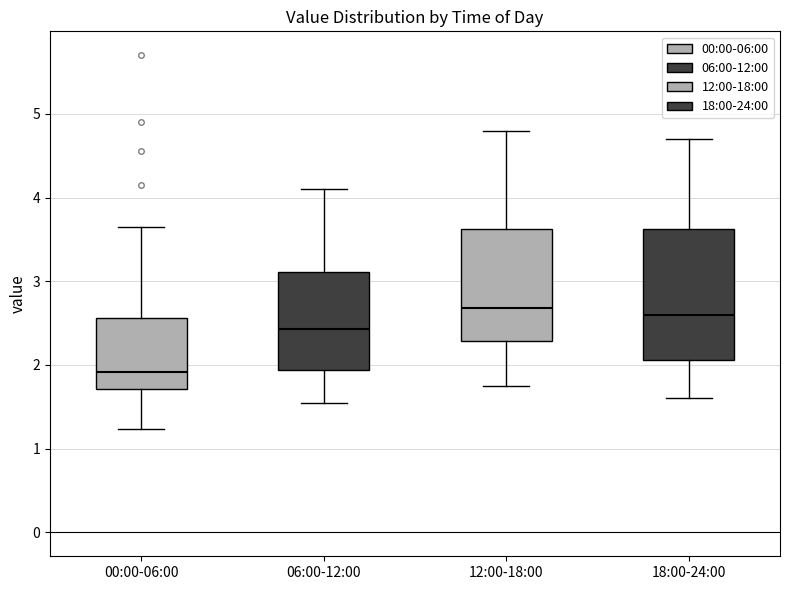

Reading left to right, transcribe this box plot: for each box, give where its median line is, the range the box spans, and where its two whiskers end, as read against the y-axis. The values are not printed on the chart, so give them approximately, as read against the axis.

00:00-06:00: median 1.9, box 1.7 to 2.6, whiskers 1.2 to 3.7
06:00-12:00: median 2.4, box 1.9 to 3.1, whiskers 1.6 to 4.1
12:00-18:00: median 2.7, box 2.3 to 3.6, whiskers 1.8 to 4.8
18:00-24:00: median 2.6, box 2.1 to 3.6, whiskers 1.6 to 4.7